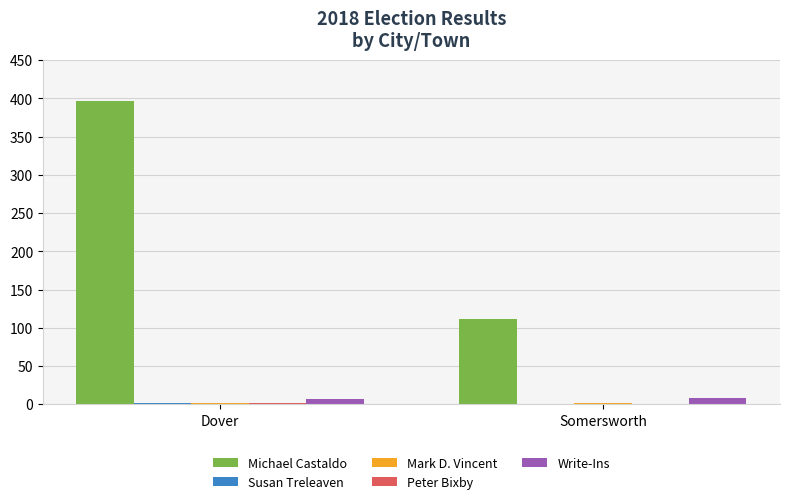

Does the chart contain stacked bars?

No